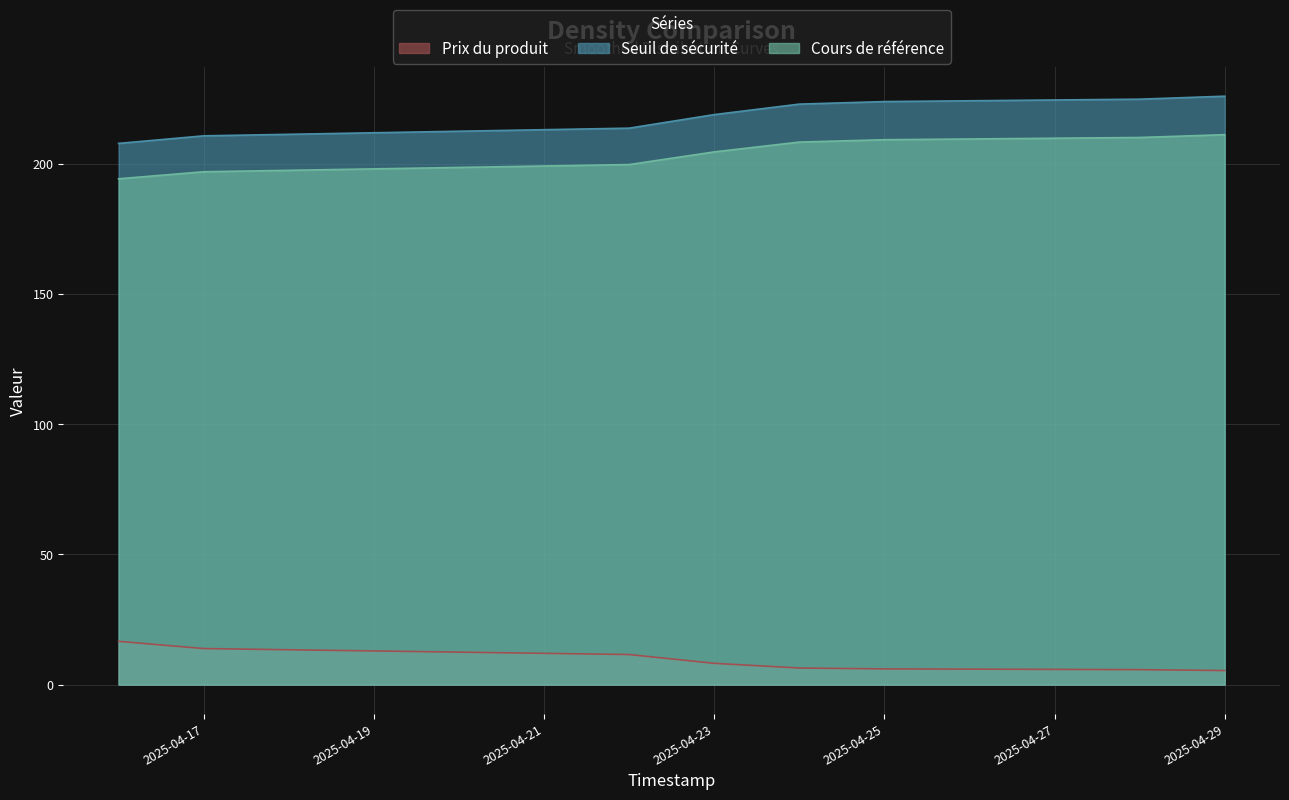

Does the chart have visible grid lines?

Yes